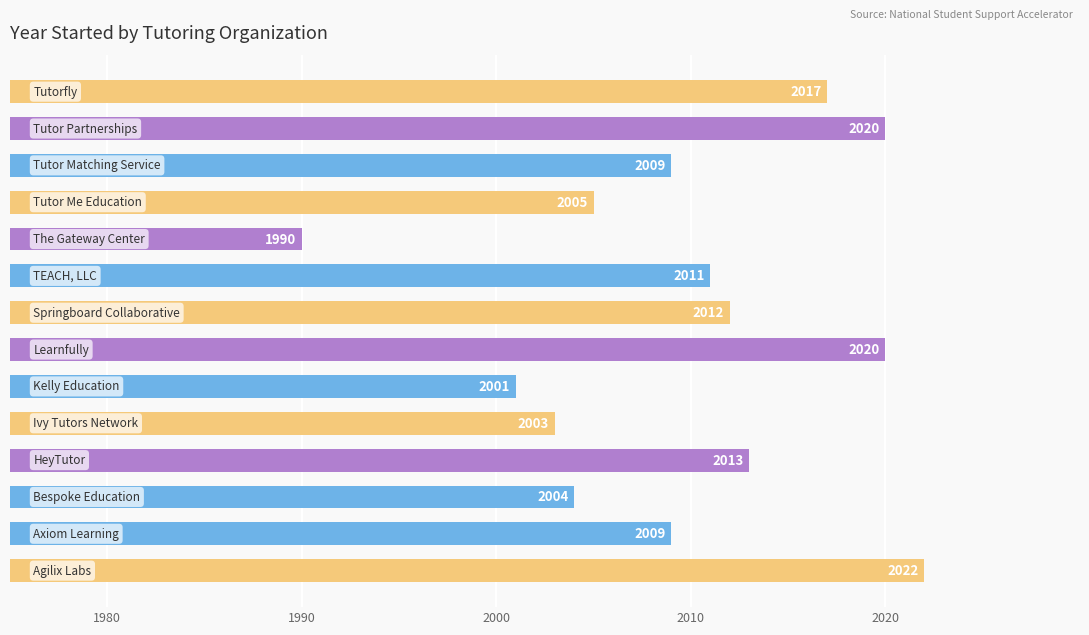

What value does the data have at 2020, to the nearest 10?

30